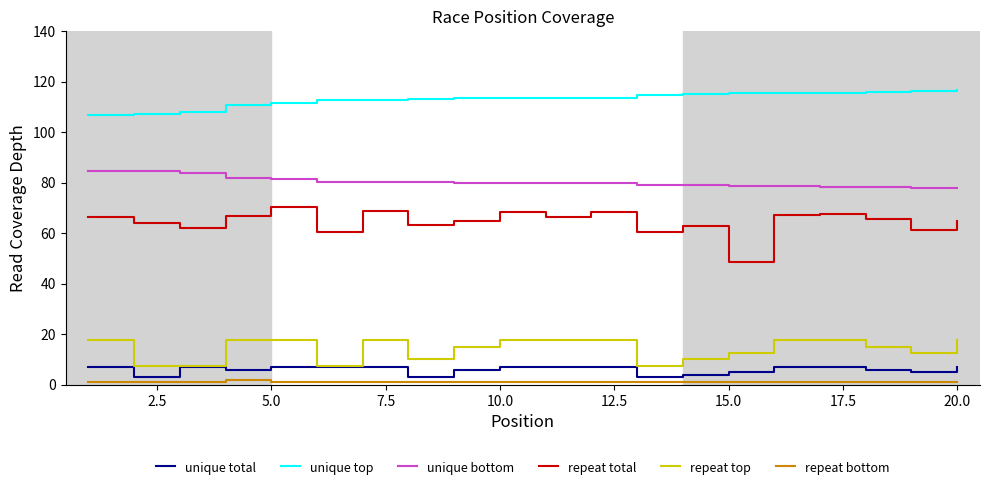

True or false: unique bottom and repeat bottom intersect in this chart.

False